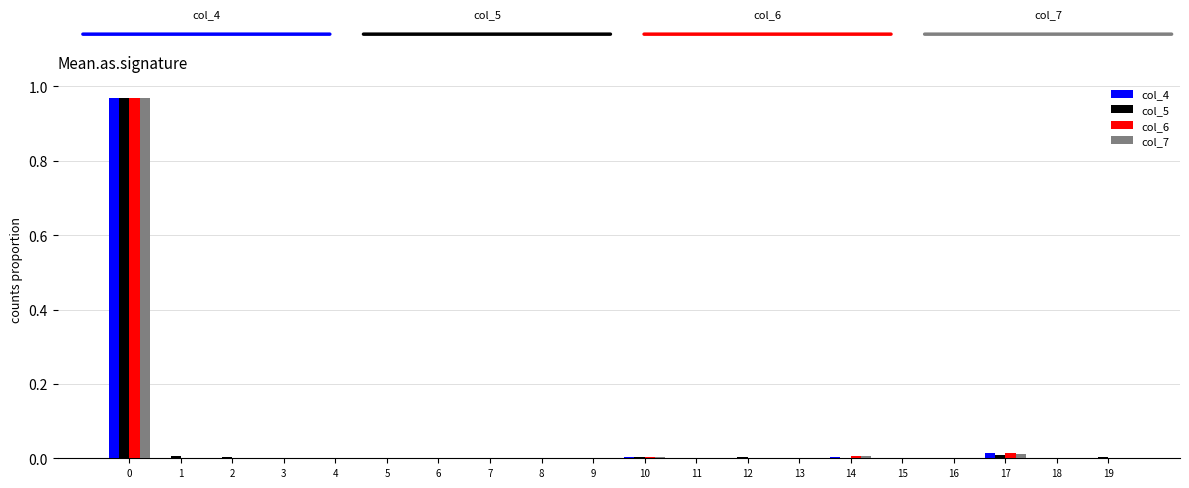

How many distinct data groups are displayed?

4